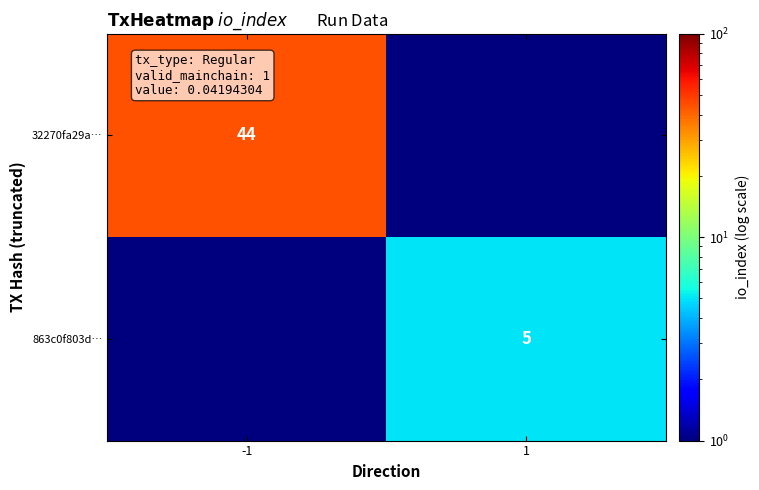

What is the maximum value shown in the chart?

44.0